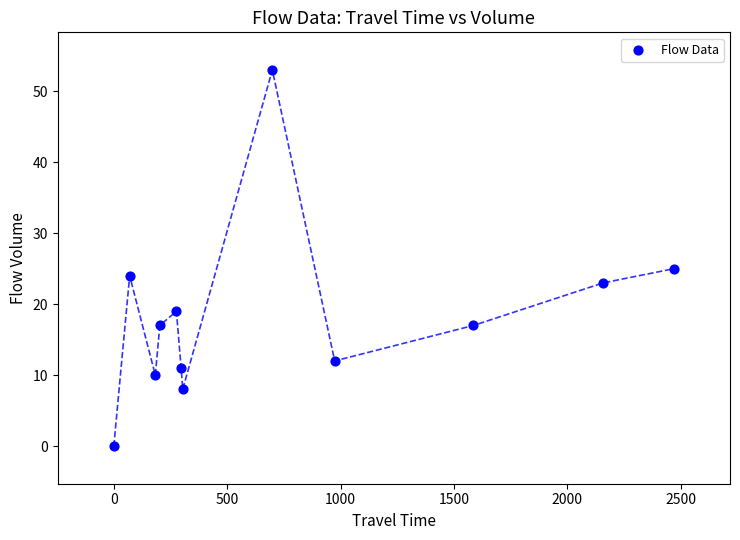

What is the range of Y values (max minus min)?

53